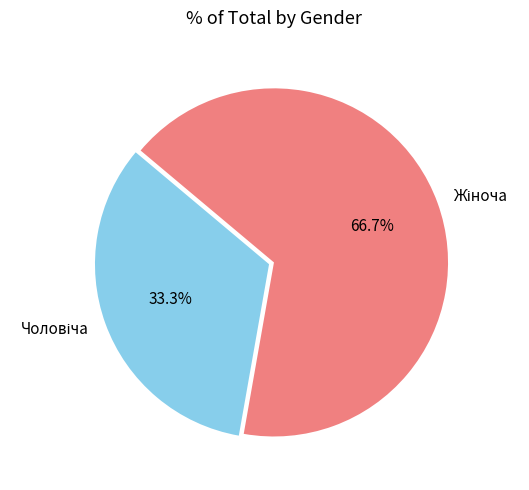

Is there any slice that represents more than half of the pie?

Yes